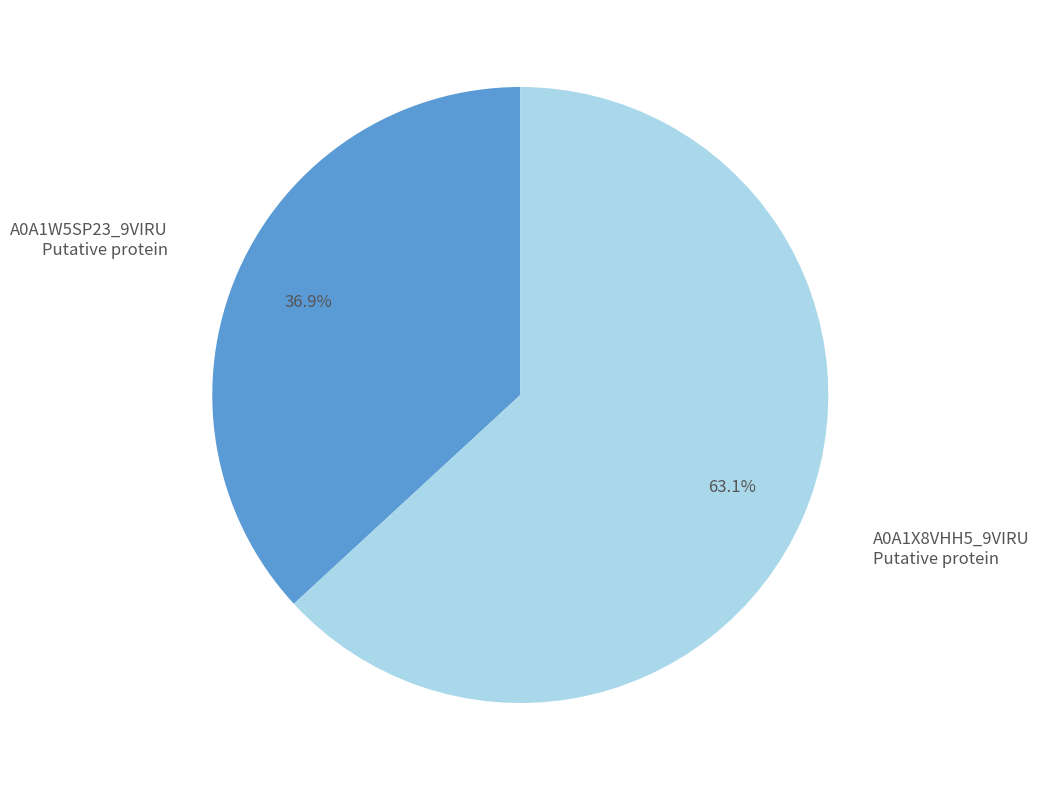

Rank the categories by value from highest to lowest.

A0A1X8VHH5_9VIRU Putative protein, A0A1W5SP23_9VIRU Putative protein